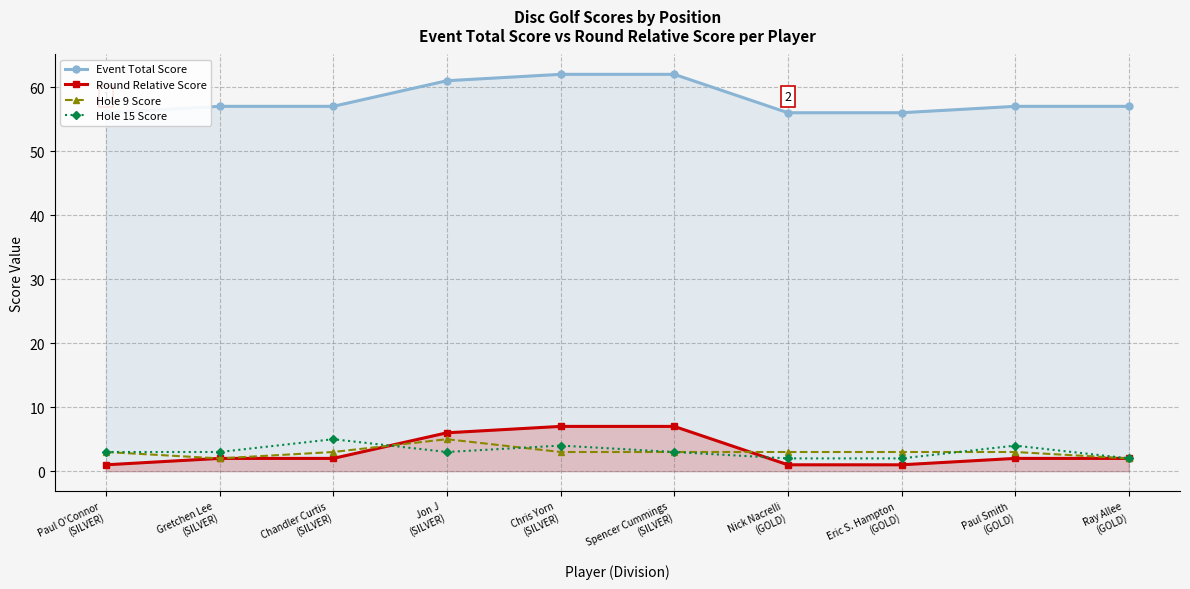

How many interior local peaks does the Hole 9 Score series have?

1